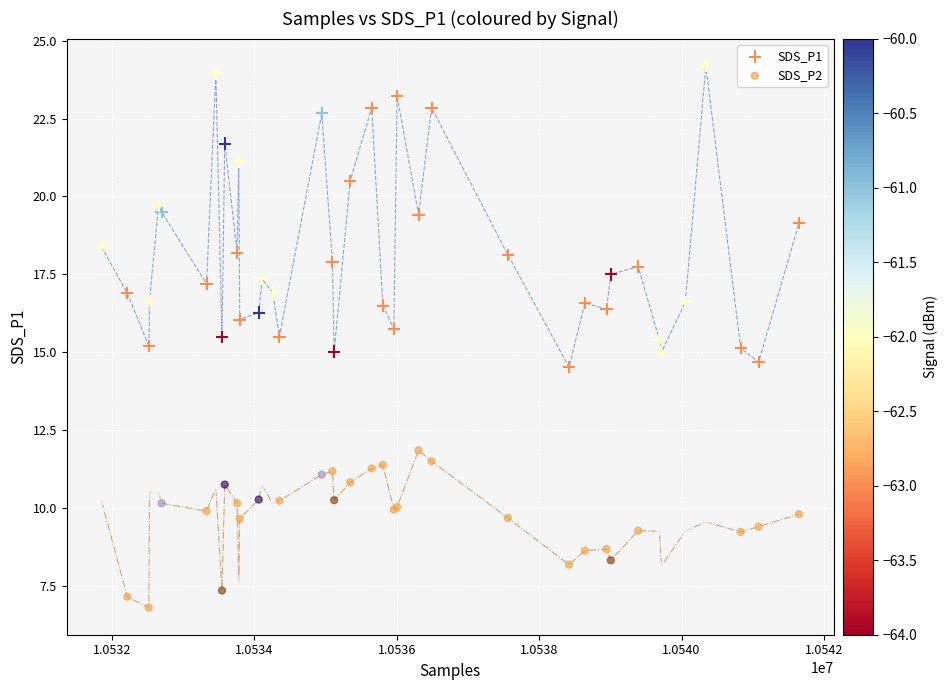

What are all the series names shown in the legend?

SDS_P1, SDS_P2